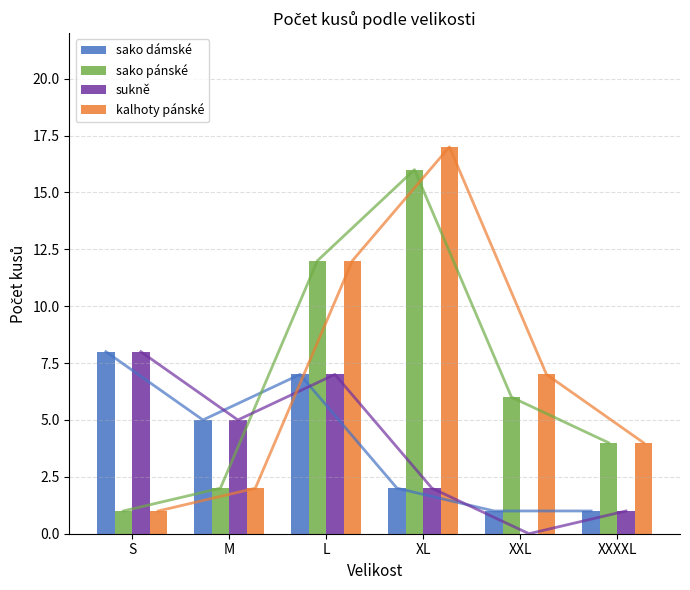

Between XXXXL and M, which is larger?

M